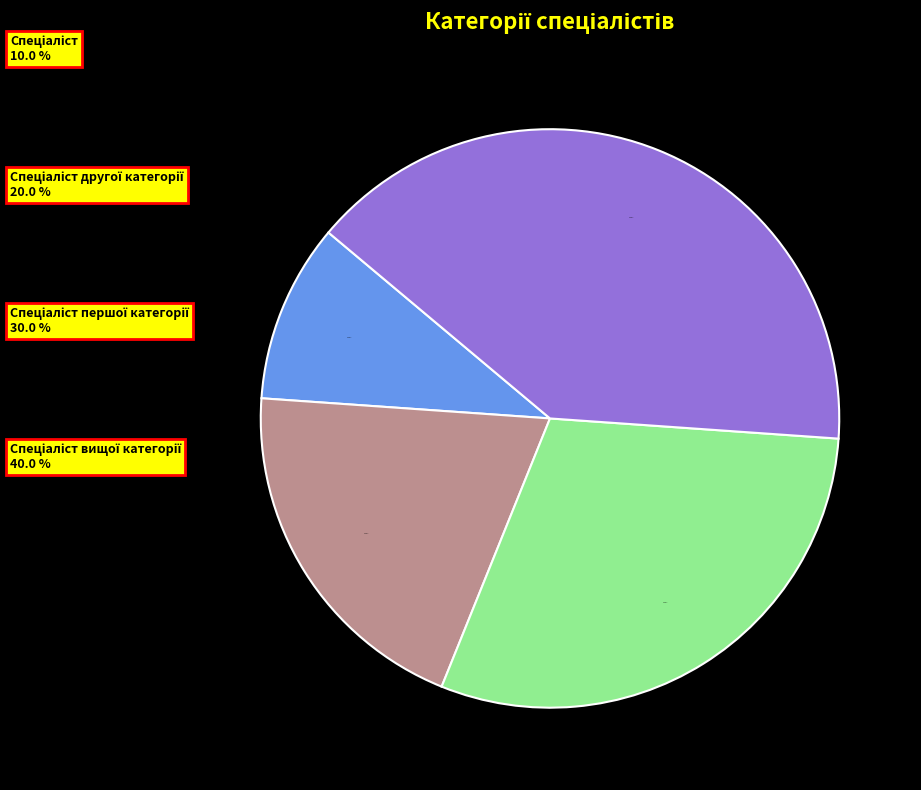

Does any single category account for the majority?

No